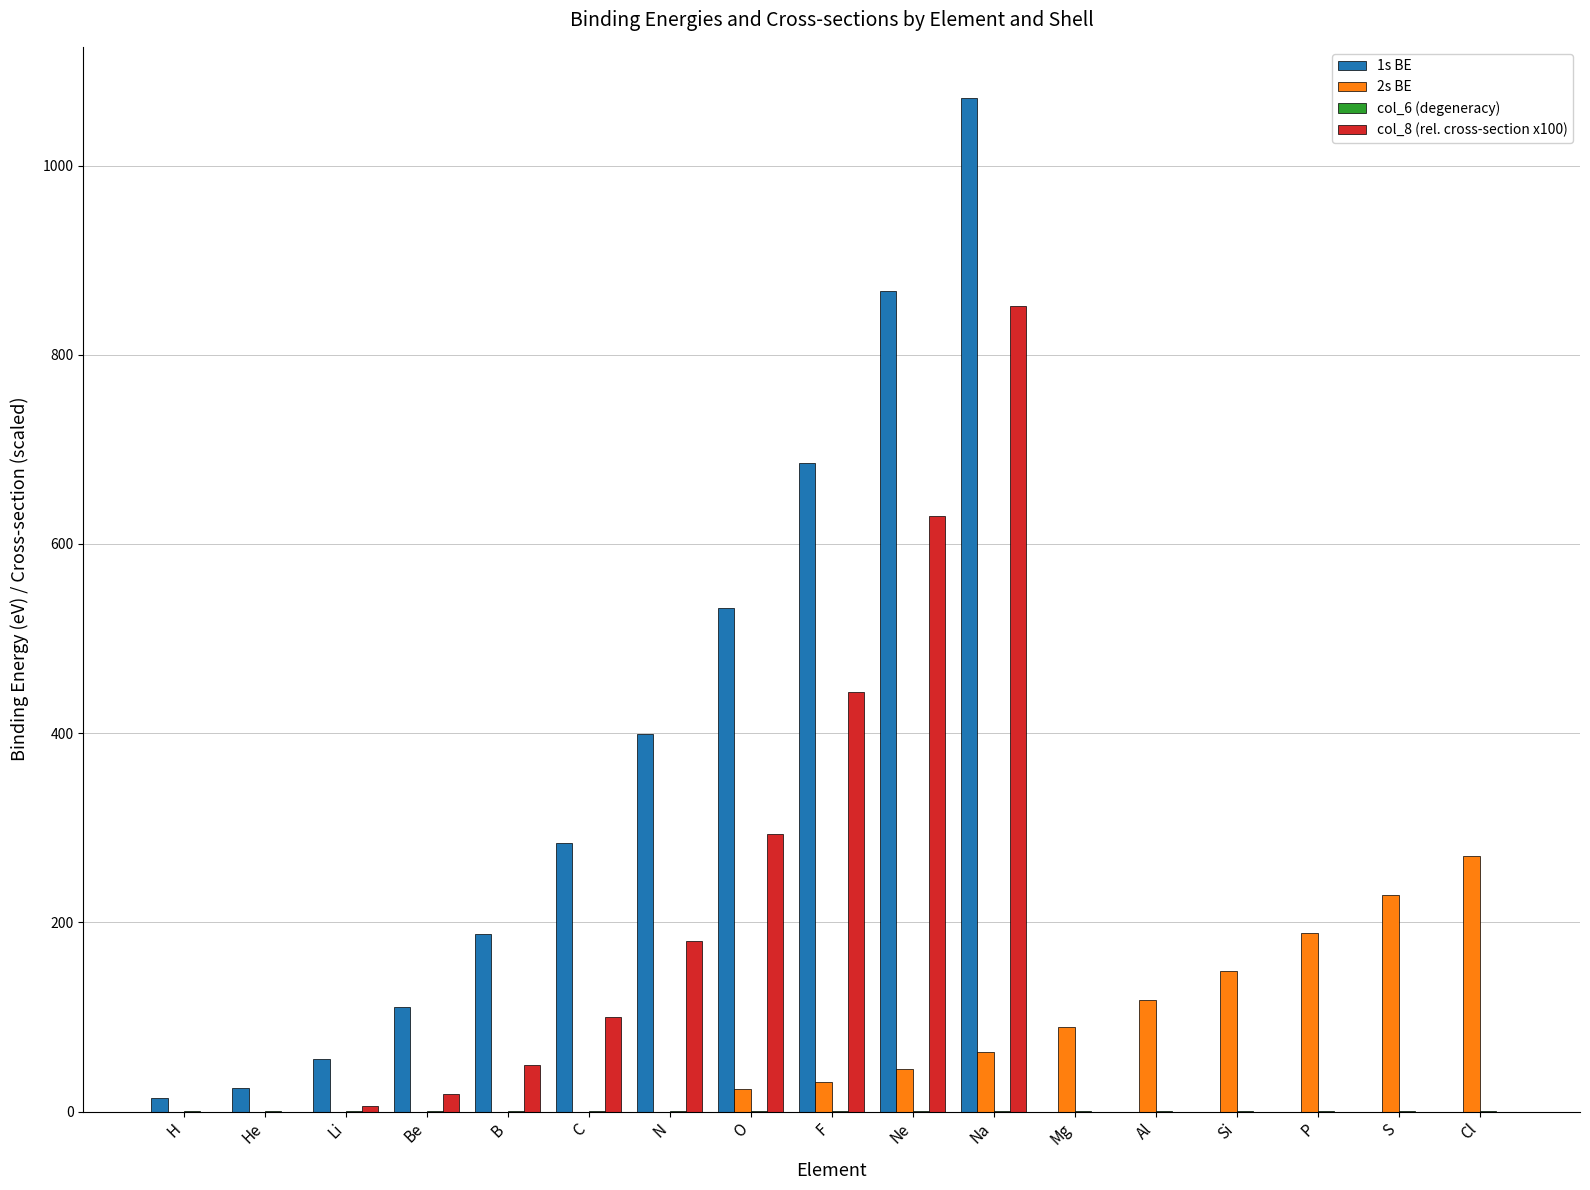

Which label corresponds to the largest value in the chart?

Na